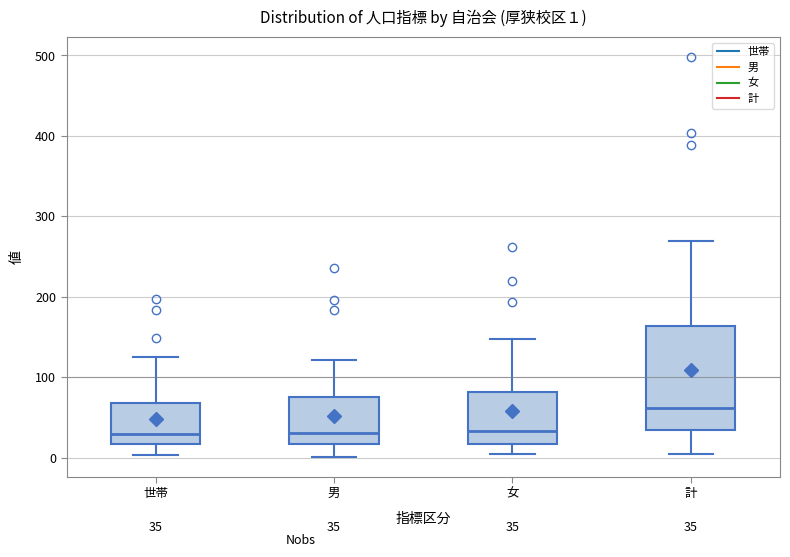

Which box is the tallest, from its lower edge to its upper edge?

計